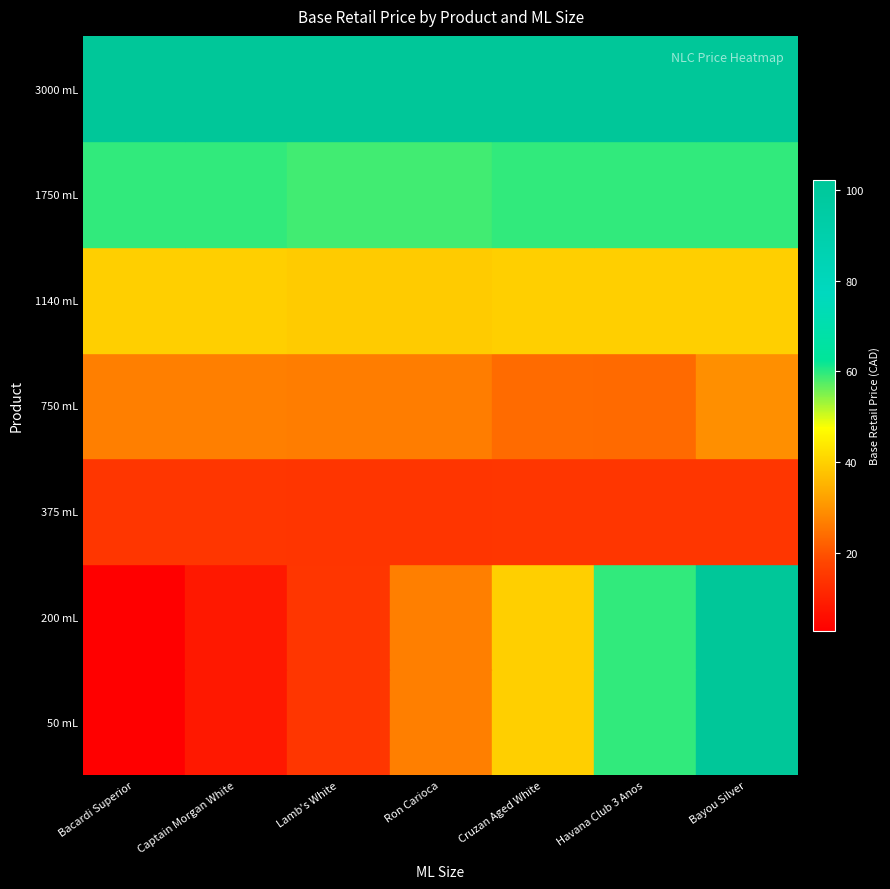

Reading left to right, what are all the values shown in this chart?

3000 mL: Bacardi Superior=2.8	Captain Morgan White=8.2	Lamb's White=14.6	Ron Carioca=26.8	Cruzan Aged White=39.6	Havana Club 3 Anos=59.5	Bayou Silver=102.2
1750 mL: Bacardi Superior=2.8	Captain Morgan White=8.2	Lamb's White=14.6	Ron Carioca=26.8	Cruzan Aged White=39.6	Havana Club 3 Anos=59.5	Bayou Silver=102.2
1140 mL: Bacardi Superior=14.6	Captain Morgan White=14.6	Lamb's White=14.4	Ron Carioca=14.4	Cruzan Aged White=14.6	Havana Club 3 Anos=14.6	Bayou Silver=14.6
750 mL: Bacardi Superior=26.8	Captain Morgan White=26.8	Lamb's White=26.3	Ron Carioca=26.3	Cruzan Aged White=23.7	Havana Club 3 Anos=23.5	Bayou Silver=29.4
375 mL: Bacardi Superior=39.6	Captain Morgan White=39.6	Lamb's White=38.9	Ron Carioca=38.9	Cruzan Aged White=39.6	Havana Club 3 Anos=39.6	Bayou Silver=39.6
200 mL: Bacardi Superior=59.5	Captain Morgan White=59.5	Lamb's White=58.6	Ron Carioca=58.6	Cruzan Aged White=59.5	Havana Club 3 Anos=59.5	Bayou Silver=59.5
50 mL: Bacardi Superior=102.2	Captain Morgan White=102.2	Lamb's White=102.2	Ron Carioca=102.2	Cruzan Aged White=102.2	Havana Club 3 Anos=102.2	Bayou Silver=102.2